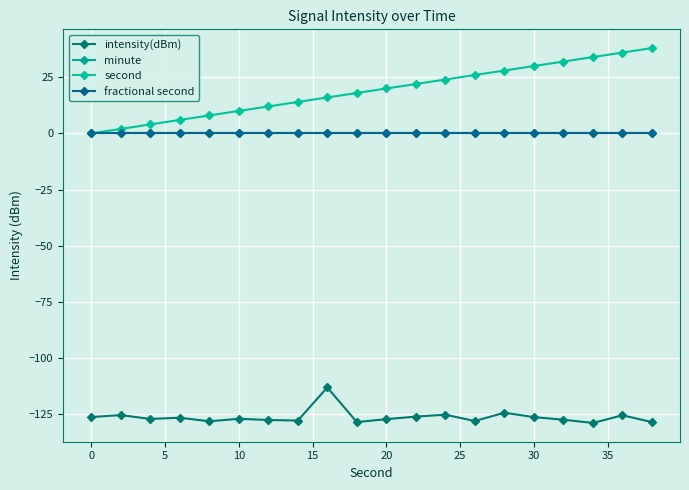

List the series in order of their peak value, highest first.

second, minute, fractional second, intensity(dBm)